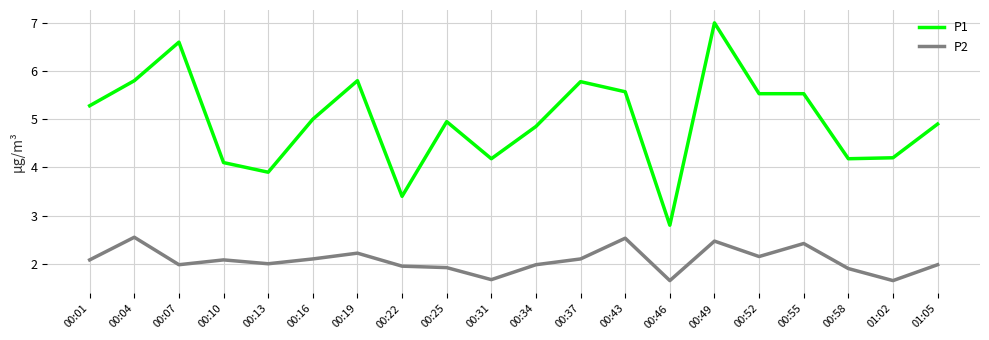

At which label does P1 reach its minimum?

00:46